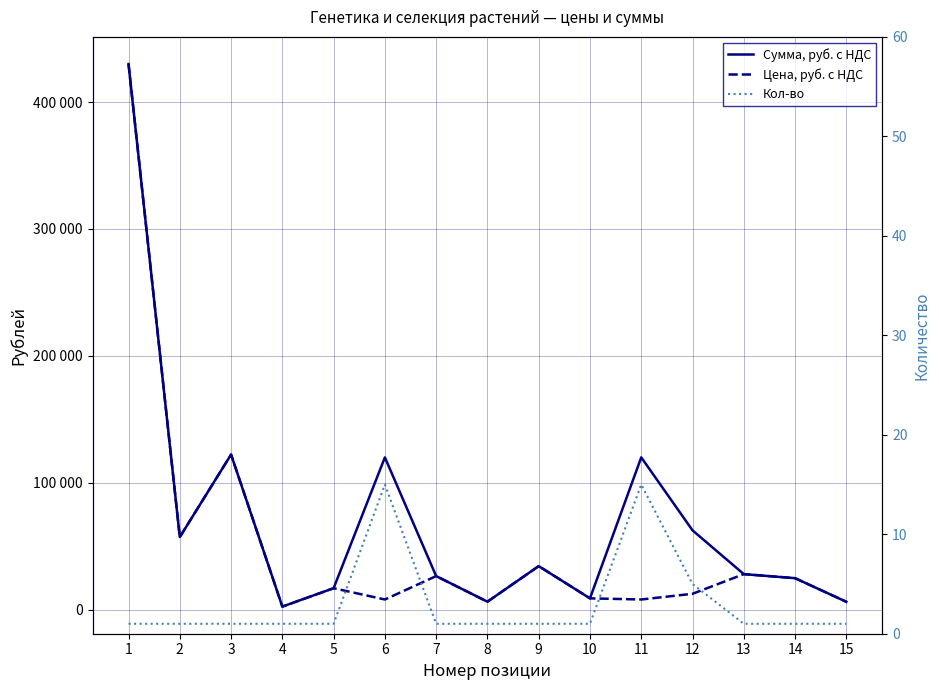

Is it true that Сумма, руб. с НДС equals 24800 at 14?

True